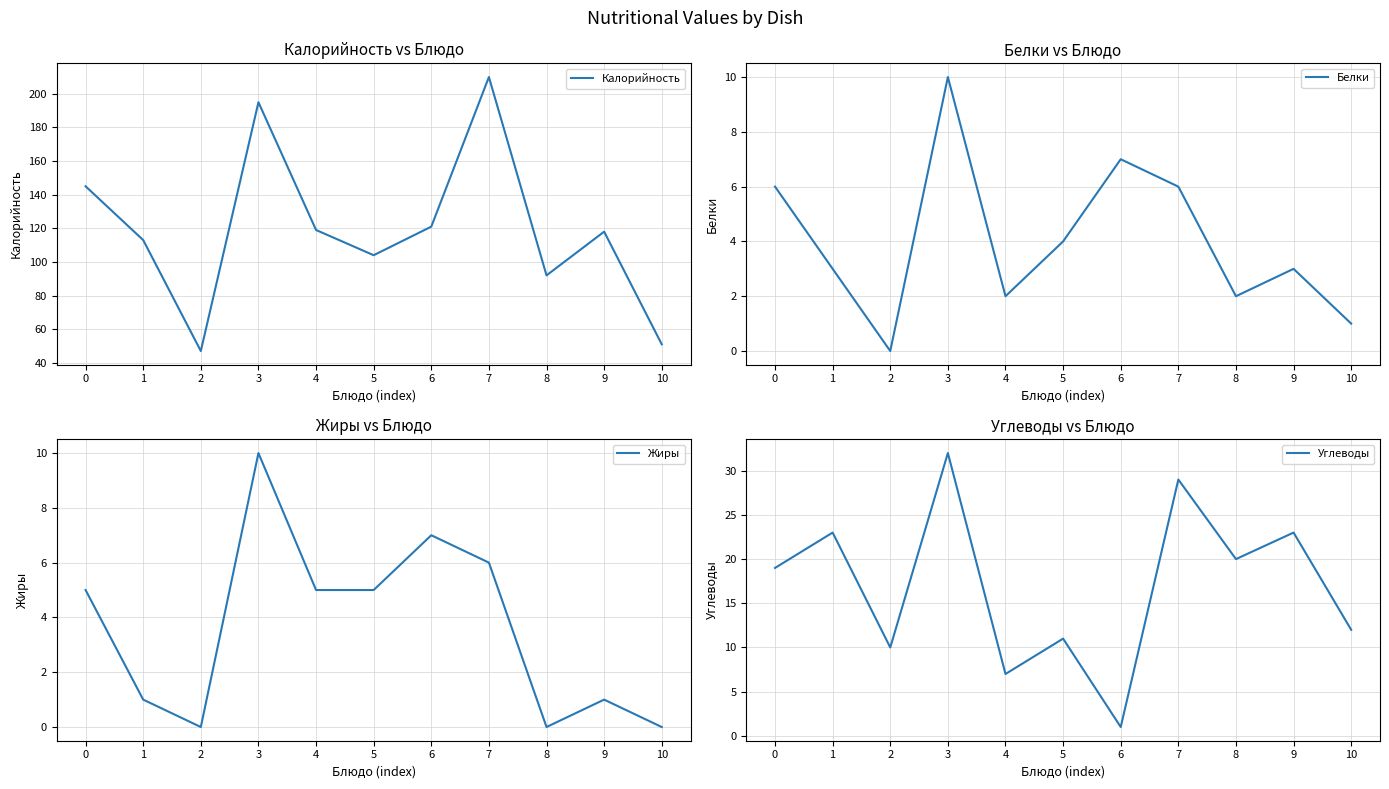

What is the total value across all series at 10?

64